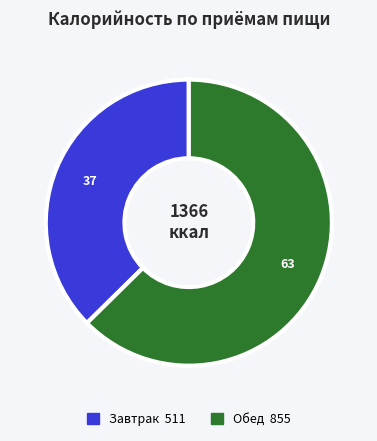

Which category has the smallest portion of the pie?

Завтрак